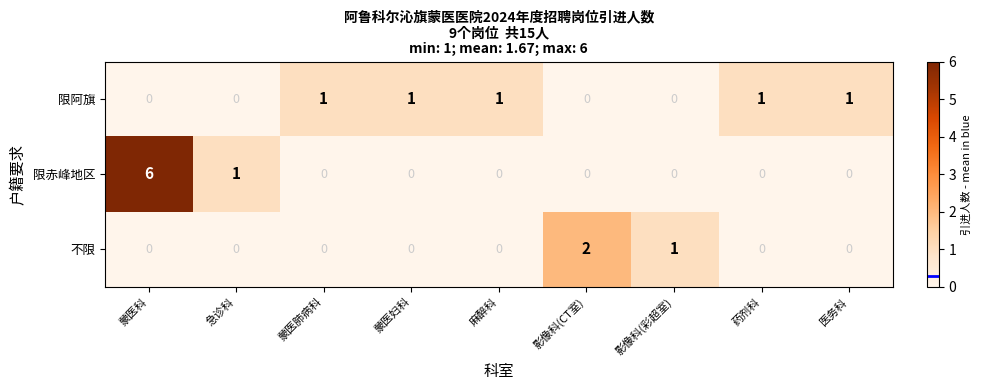

At which category is the sum across all series the highest?

蒙医科